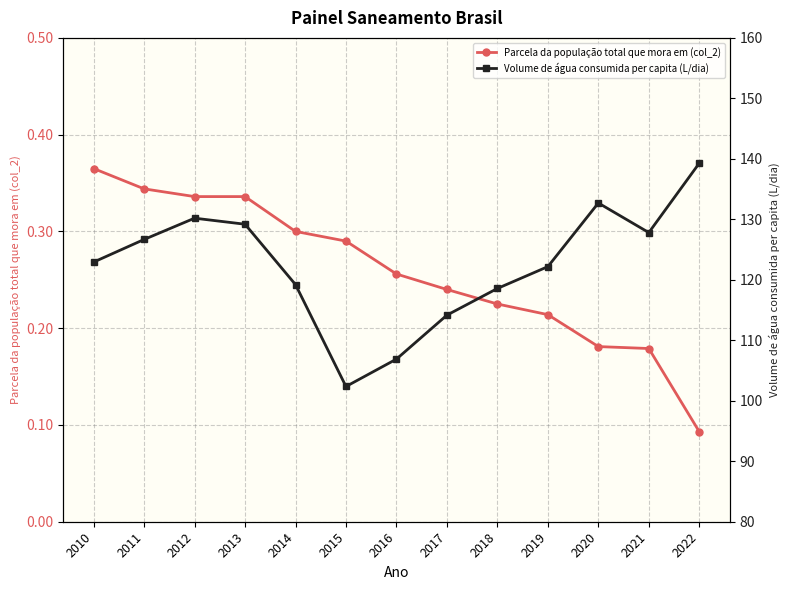

List the series in order of their peak value, highest first.

Volume de água consumida per capita (L/dia), Parcela da população total que mora em (col_2)